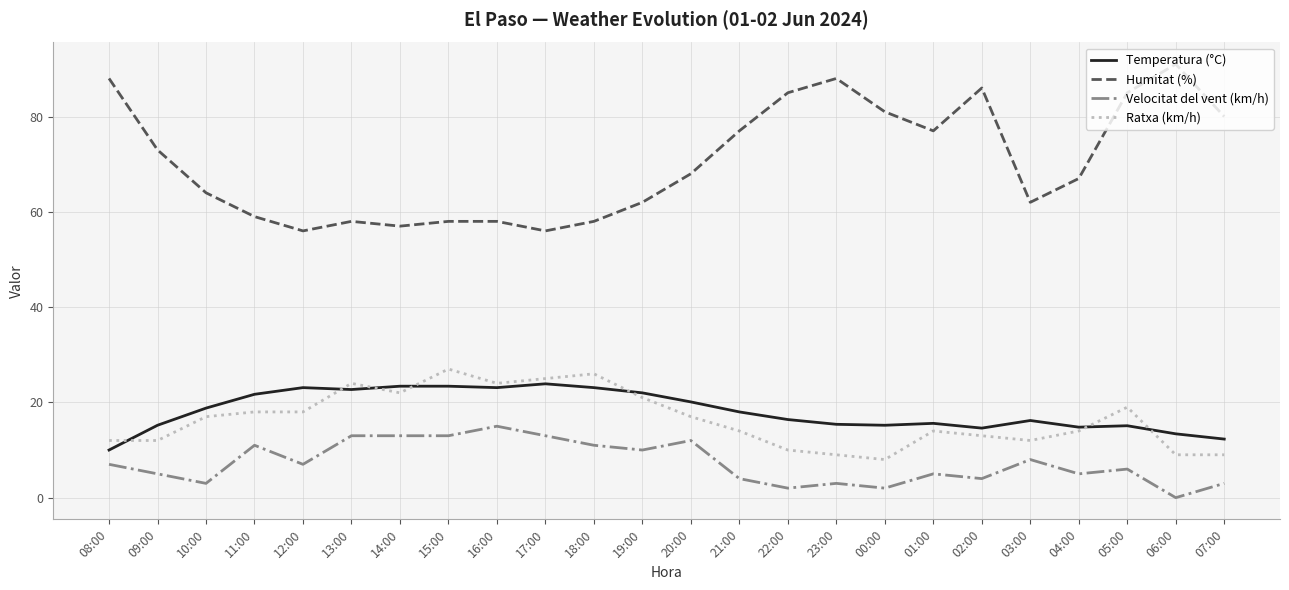

True or false: Velocitat del vent (km/h) and Ratxa (km/h) intersect in this chart.

False